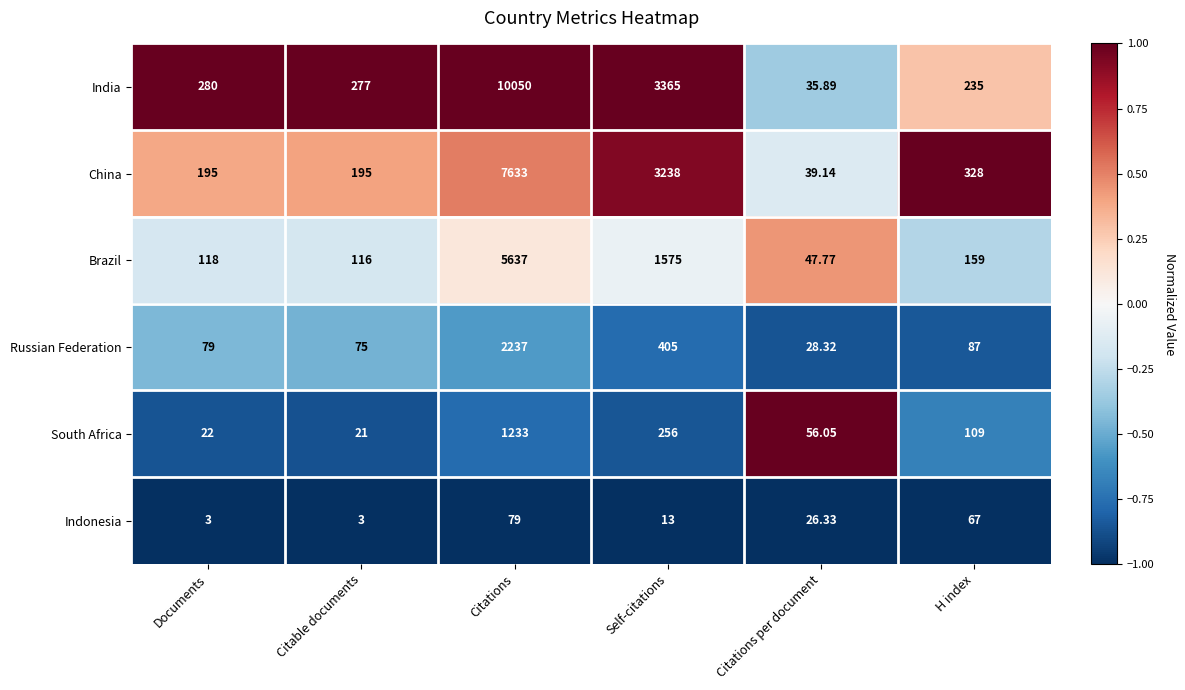

Which series has the largest range (max minus min)?

India